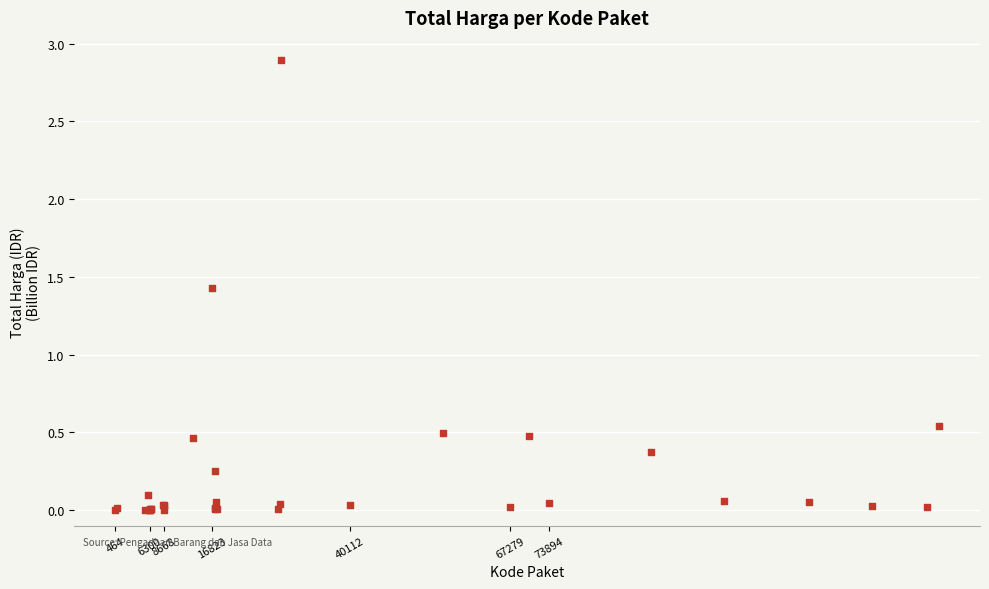

What Y value in the scatter plot is closest to 1?

1.4